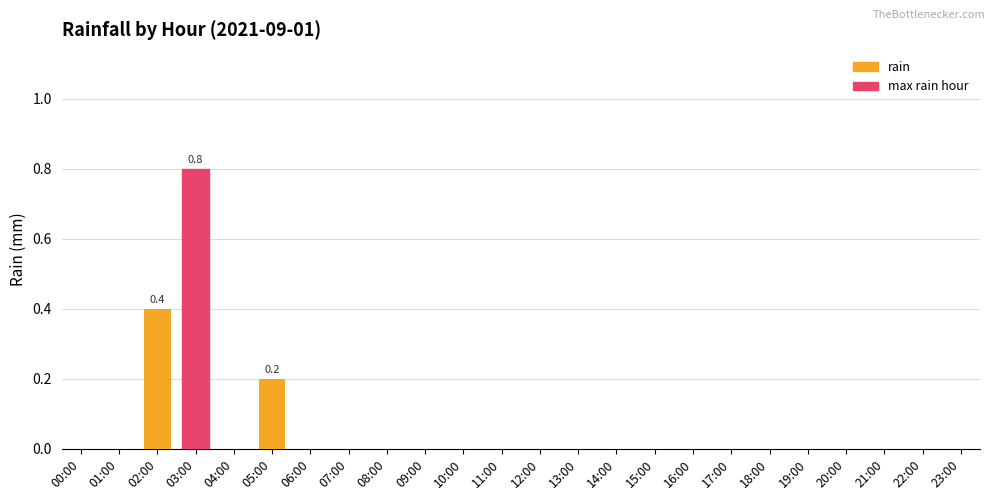

What is the maximum value shown in the chart?

0.8